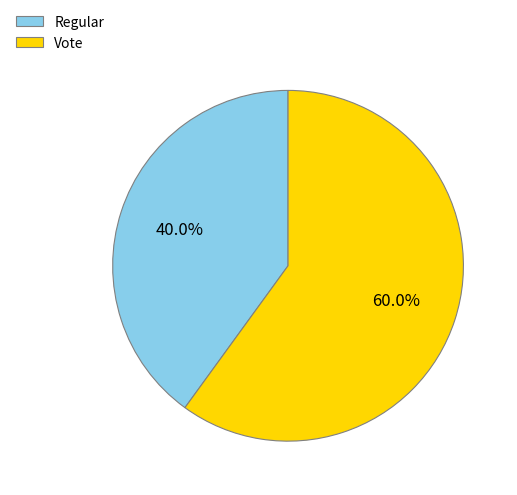

Which slice is the smallest?

Regular